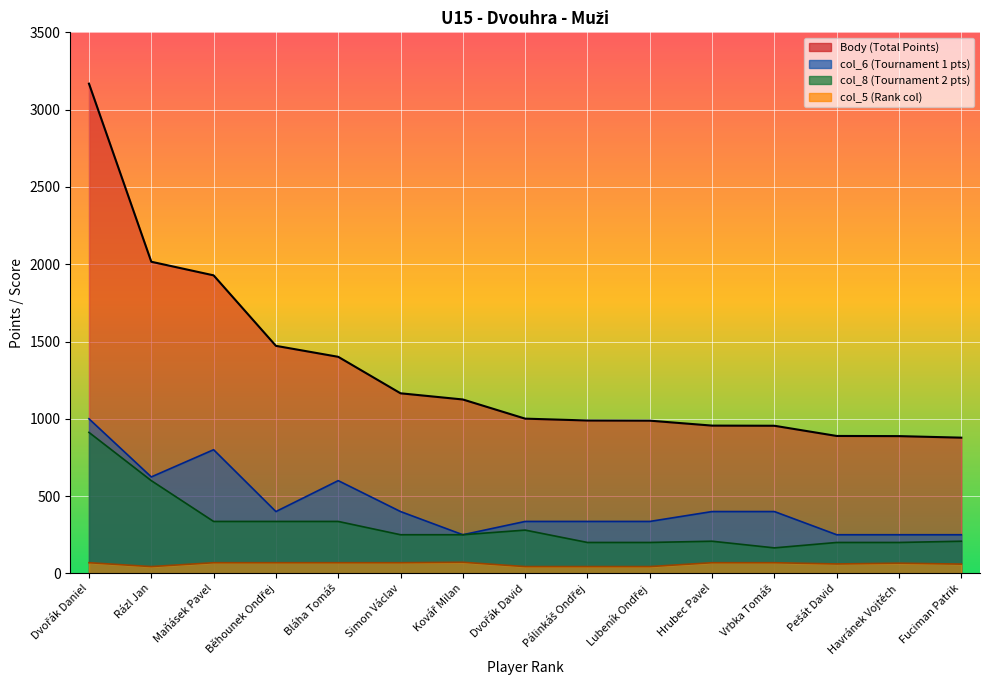

What is the difference between the maximum and second lowest values in the col_5 series?

28